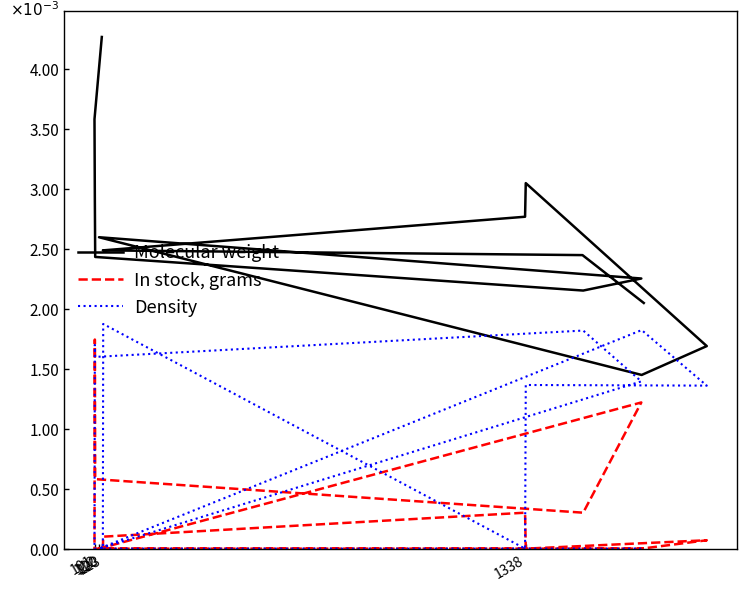

Is it true that Molecular weight equals 0.0 at 14?

False